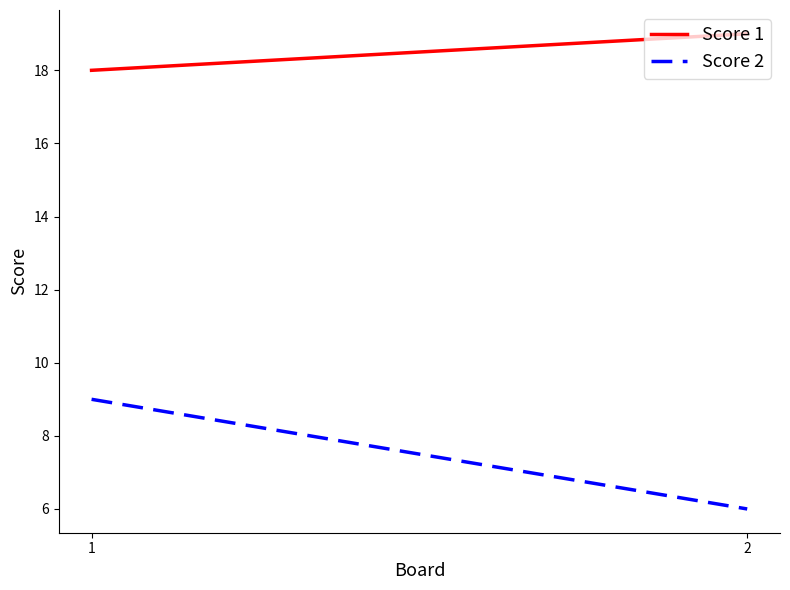

At 1, list the series in order from smallest to largest.

Score 2, Score 1